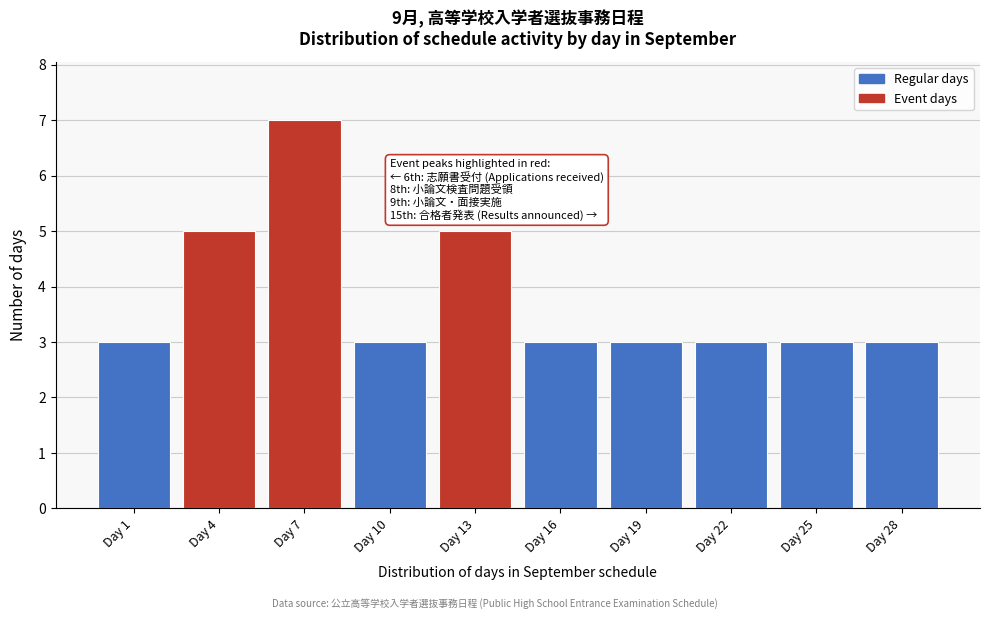

Reading left to right, what are all the values shown in this chart?

3	5	7	3	5	3	3	3	3	3